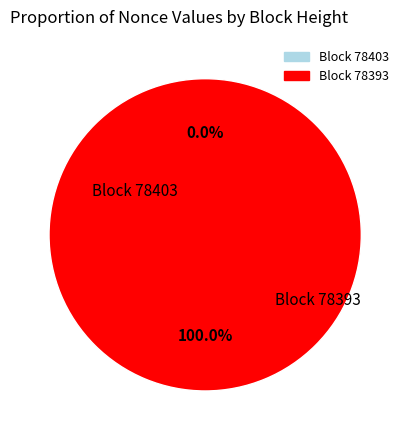

What is the change in value from 78403 to 78393?

+39822